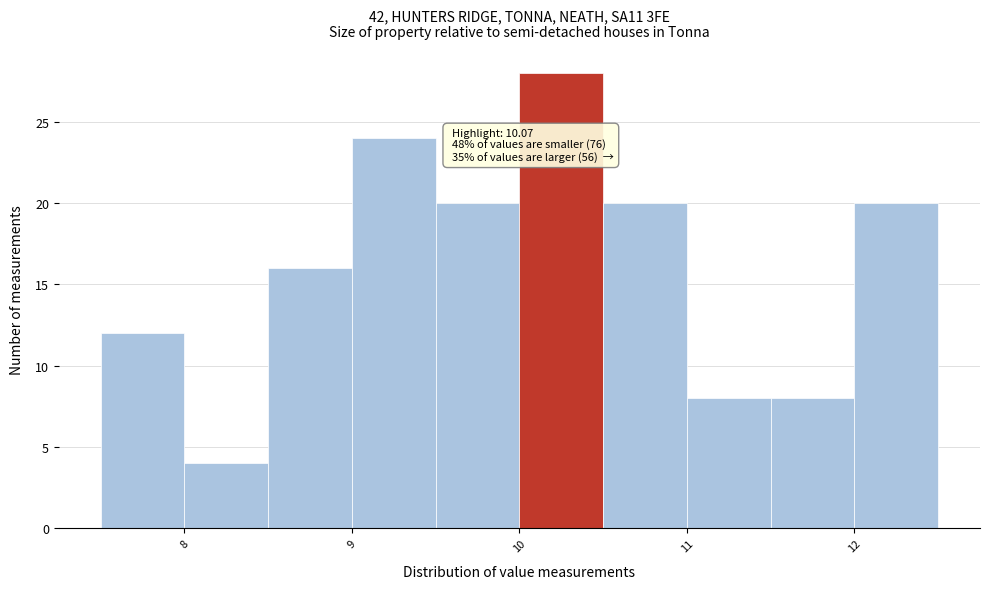

Which range on the x-axis has the tallest bar?

10.0 to 10.5